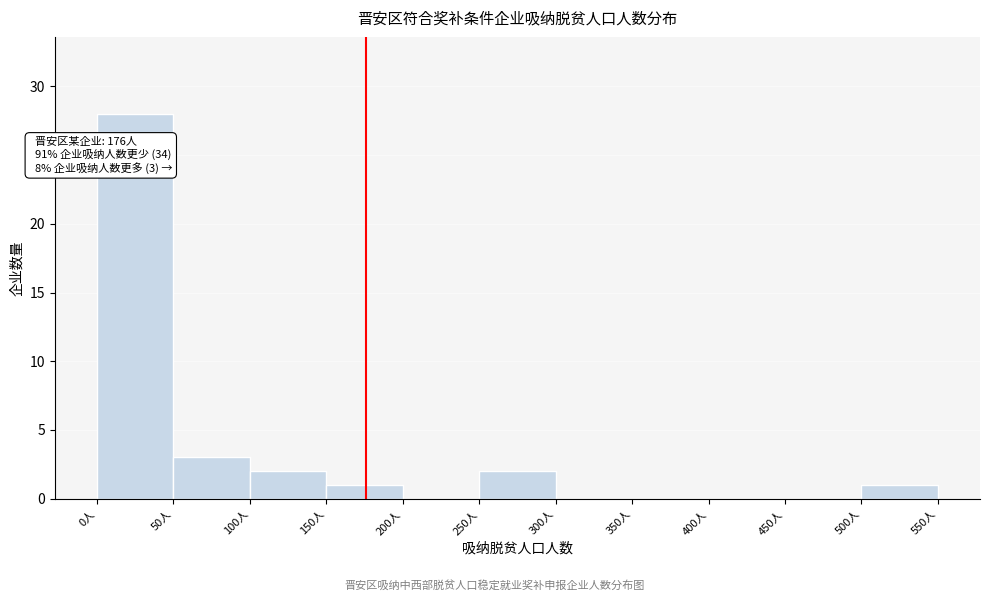

Over which range of the x-axis is the bar tallest?

0 to 50